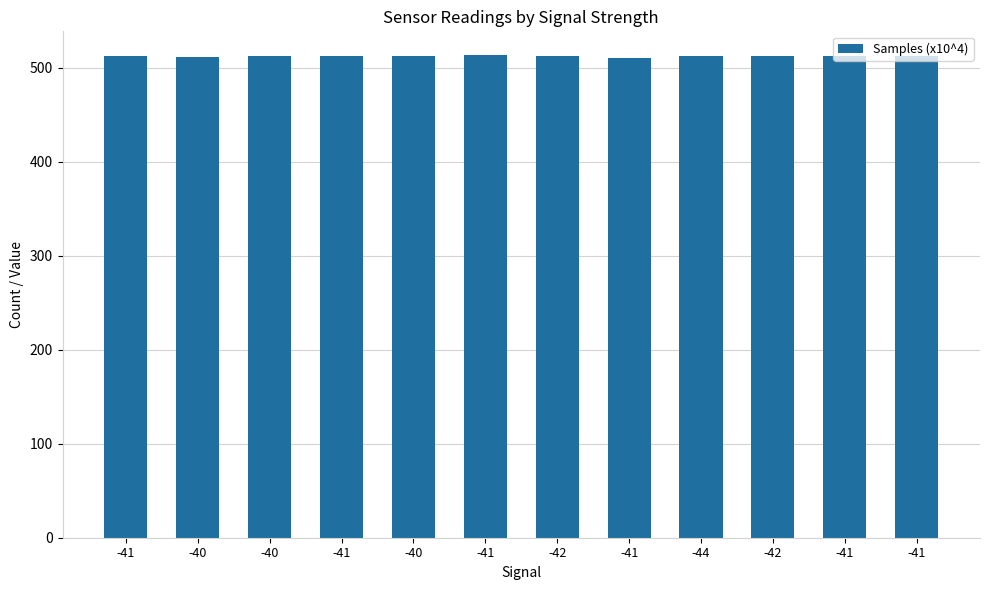

What is the label of the 4th bar from the left?

-41